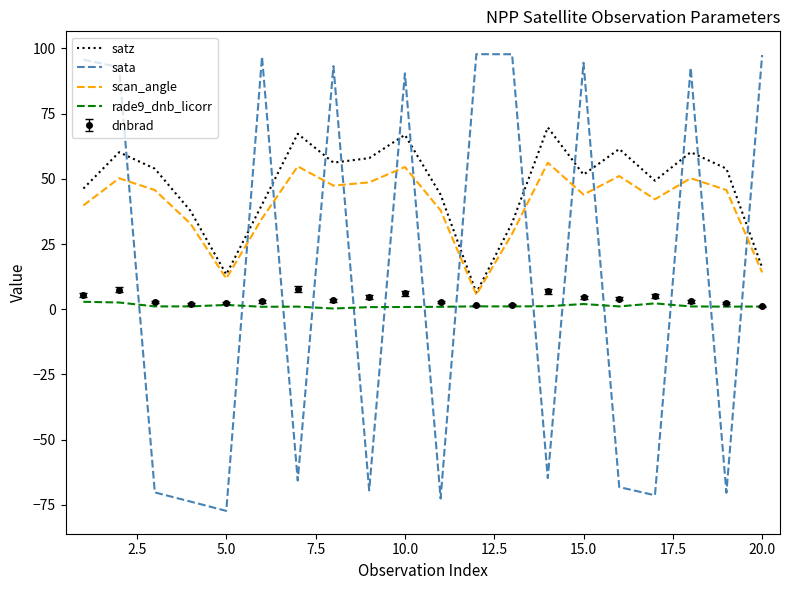

True or false: satz and rade9_dnb_licorr cross at least once.

False